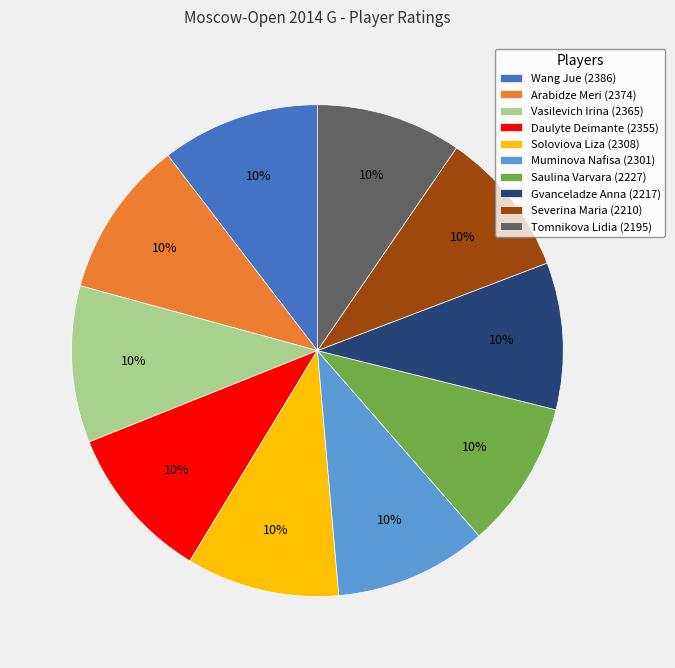

Is the sum of Severina Maria (2210) and Soloviova Liza (2308) greater than half?

No